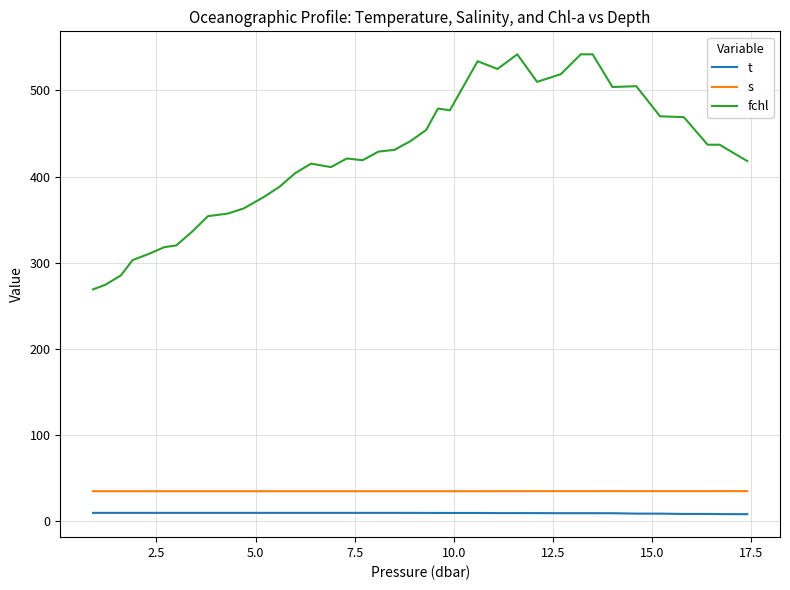

Which series has the largest total across all categories?

fchl